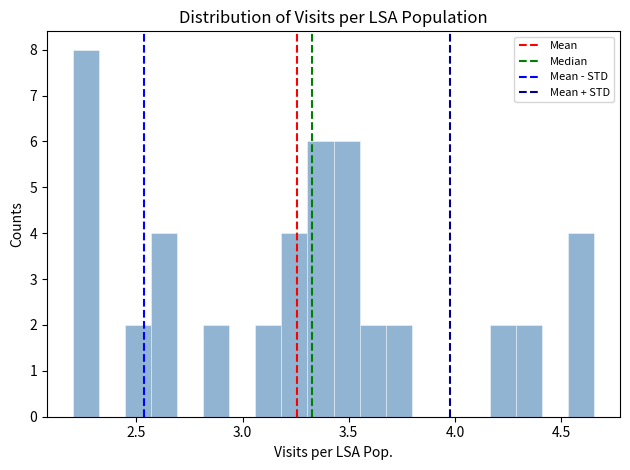

Read against the x-axis, roughly where is the centre of the tallest bar?

2.25